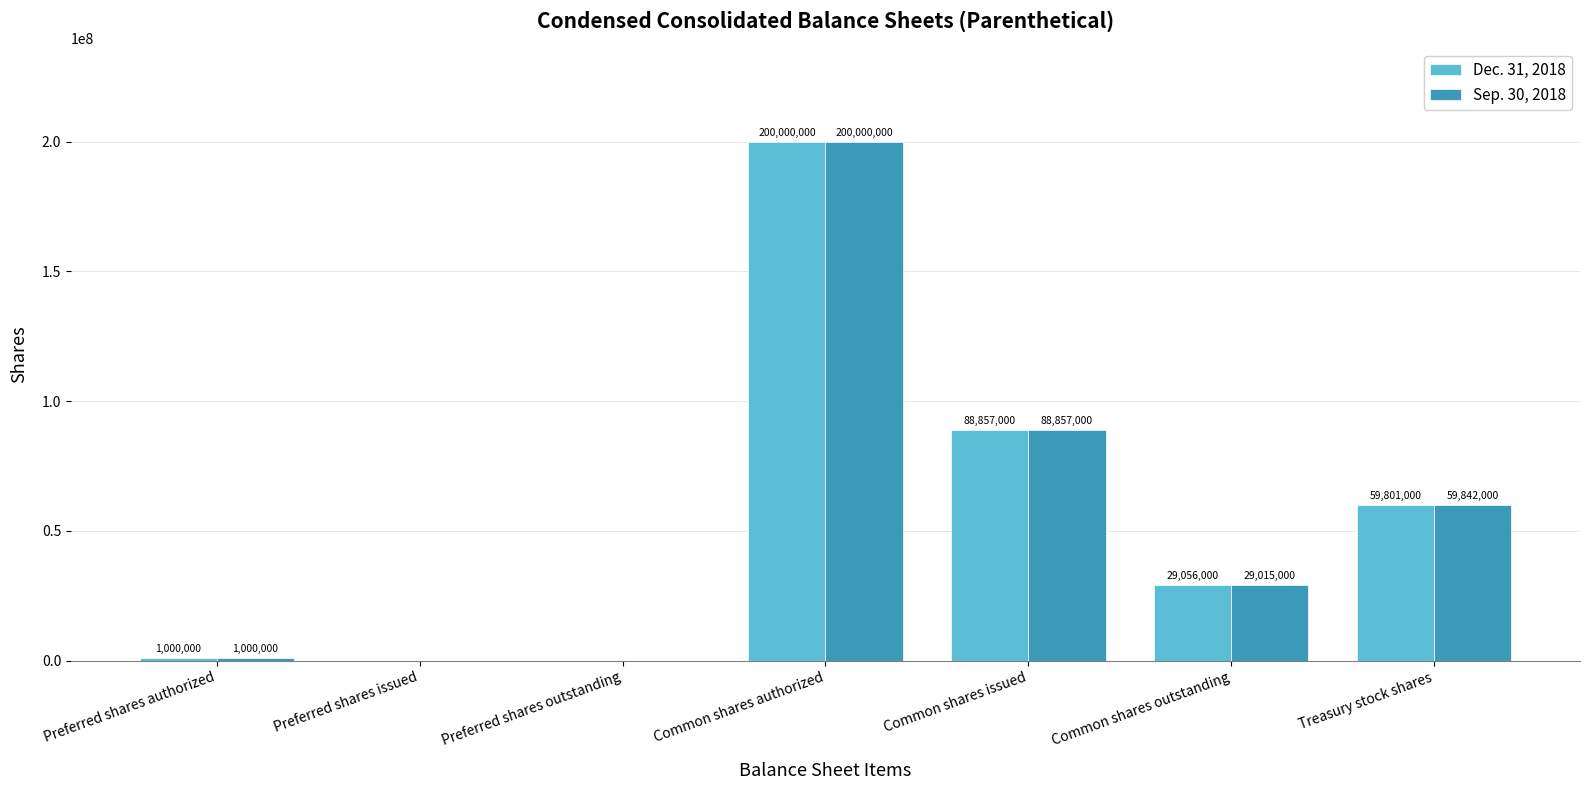

The Dec. 31, 2018 series shows 0 at Preferred shares outstanding. True or false?

True